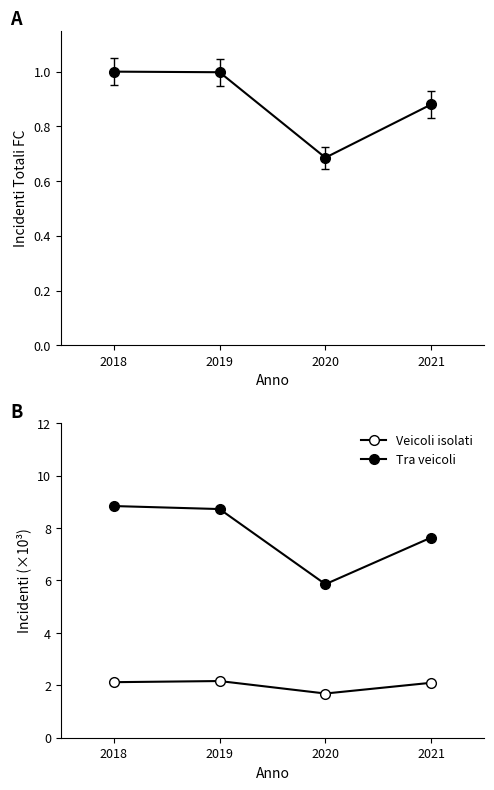

Is it true that Totale incidenti equals 0.9 at 2021?

True